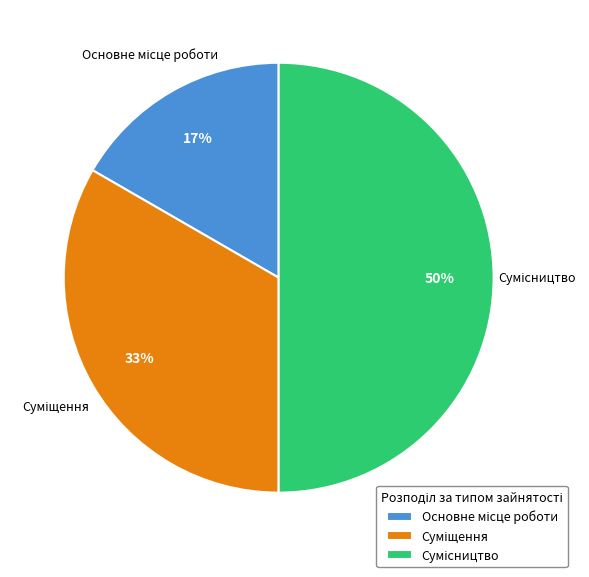

To the nearest percent, what is the average slice percentage?

33%